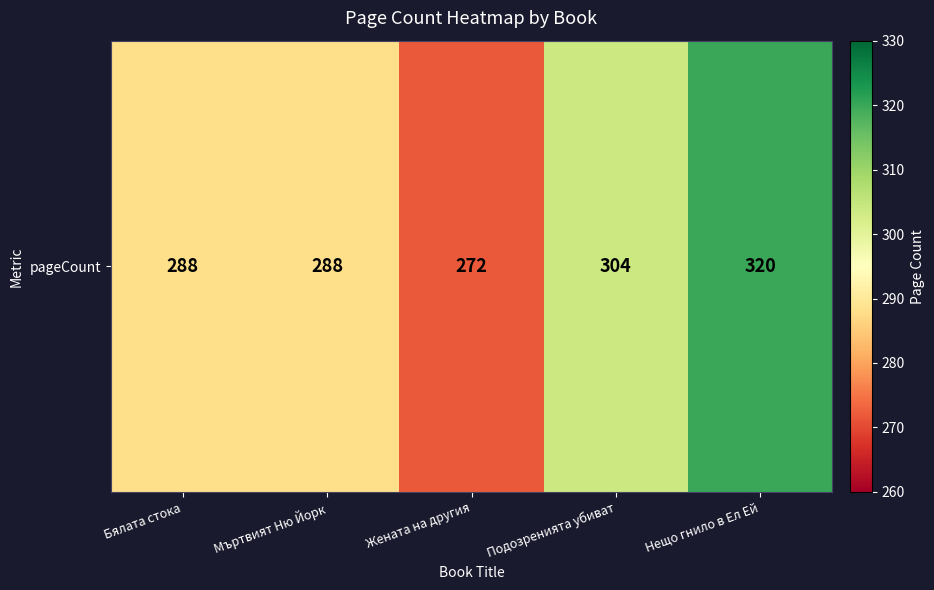

Which has a higher value, Жената на другия or Бялата стока?

Бялата стока